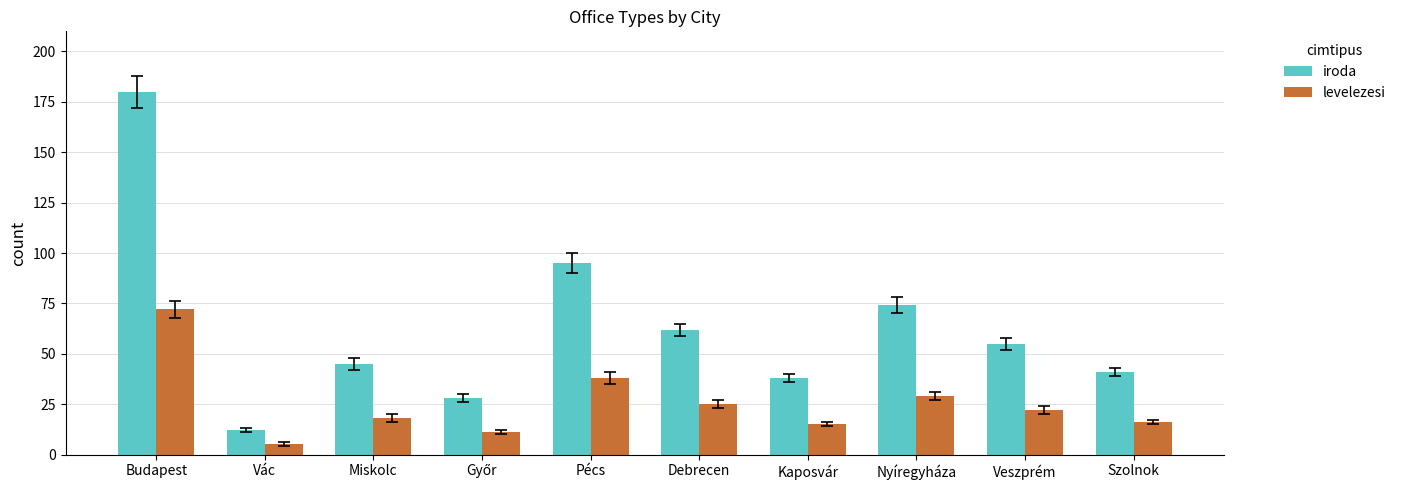

Rank the series at Debrecen from highest to lowest value.

iroda, levelezesi